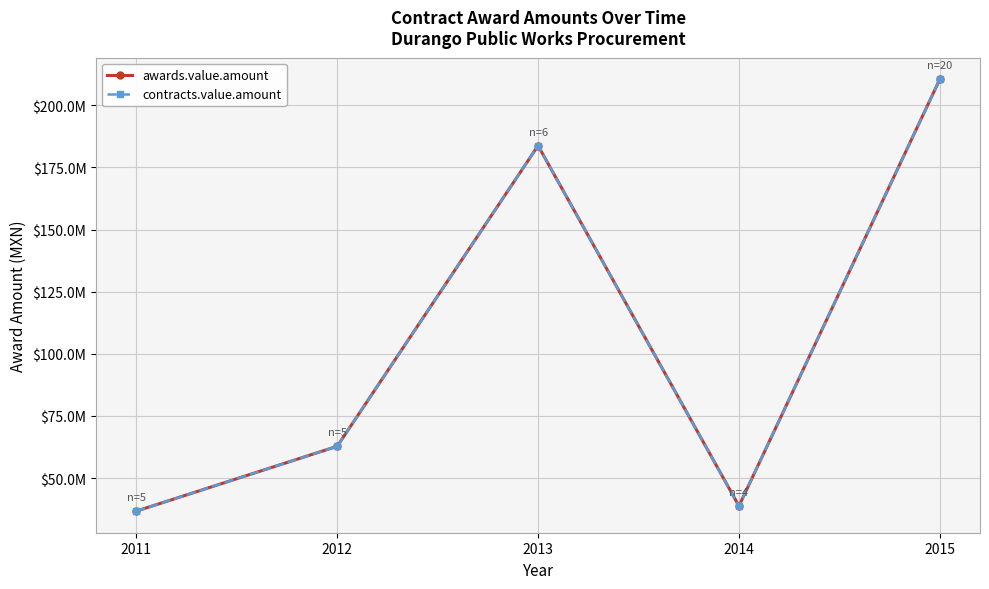

Reading left to right, list all the values displayed in this chart.

awards.value.amount: 2011=36672941.3	2012=62763086.6	2013=183745199.9	2014=38735231.8	2015=210457492.9
contracts.value.amount: 2011=36672941.3	2012=62763086.6	2013=183745199.9	2014=38735231.8	2015=210457492.9